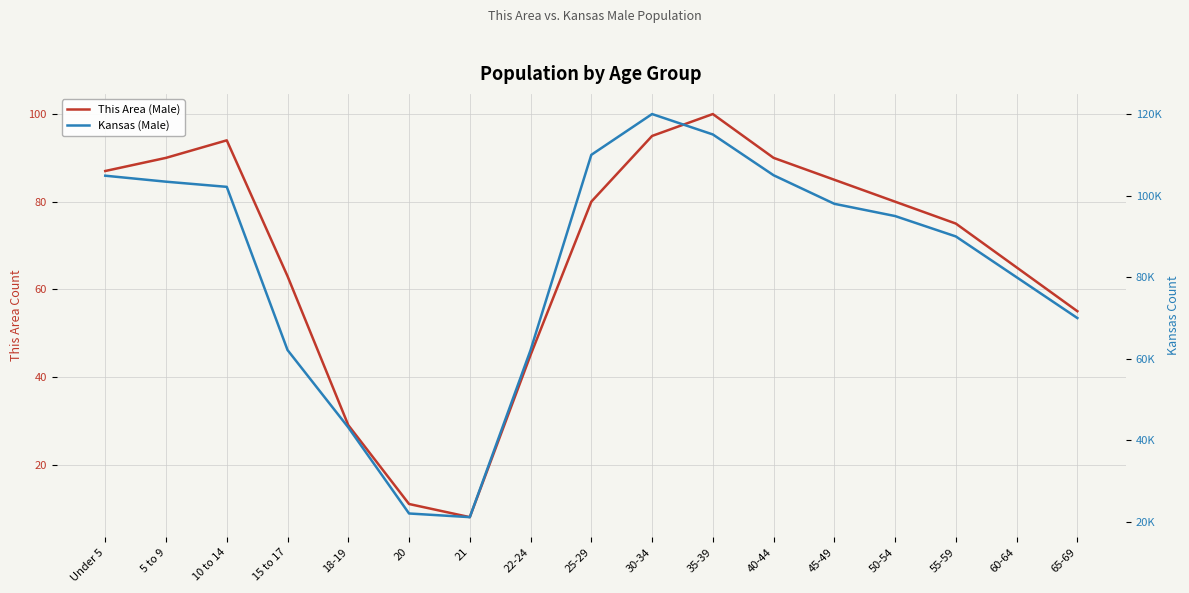

Where is the first local maximum for Kansas (Male)?

30-34